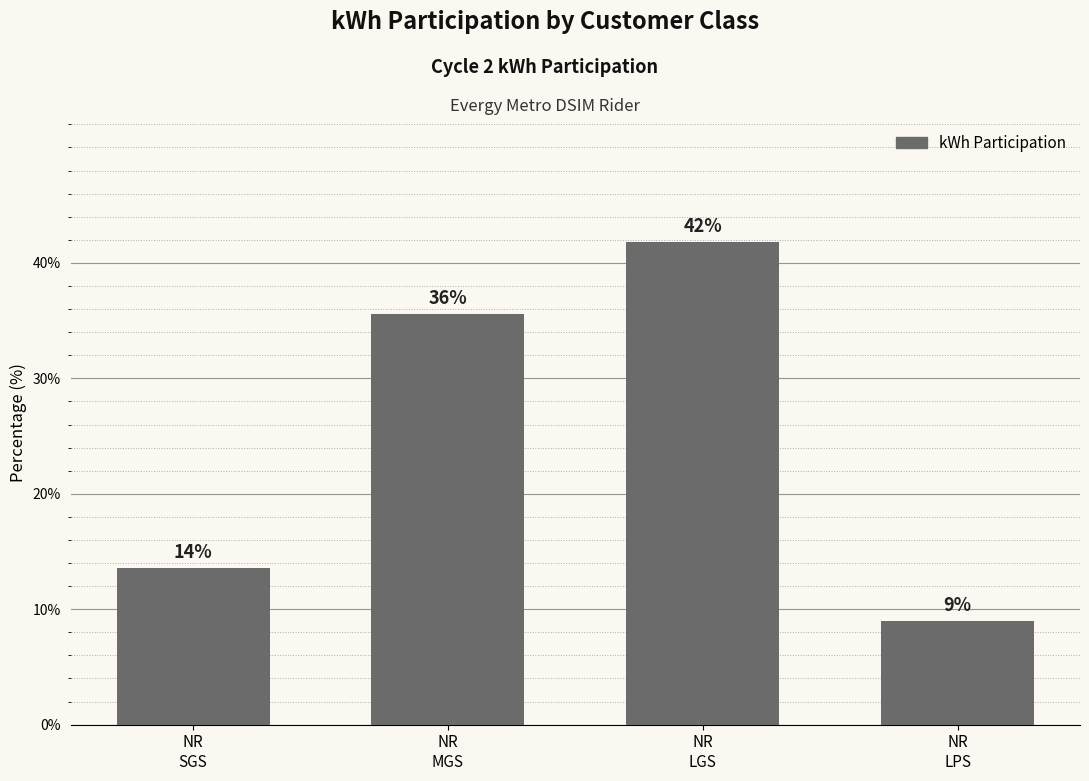

What is the smallest value displayed?

9.0